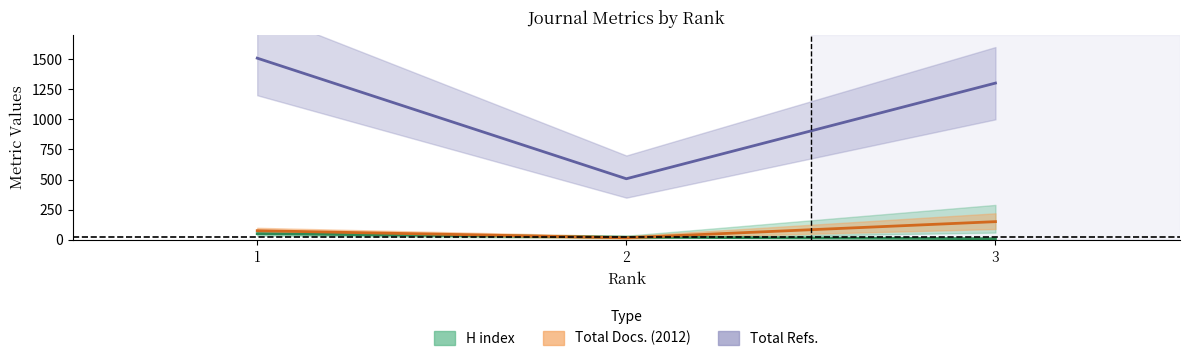

At which label does Total Refs. reach its minimum?

2